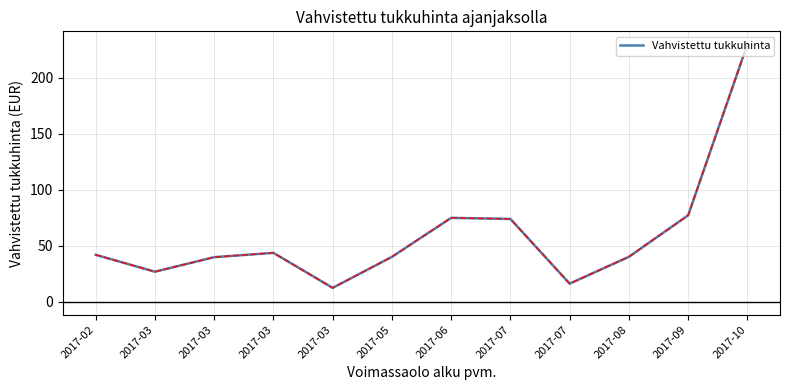

True or false: there are more than 1 points higher than both neighbors.

True